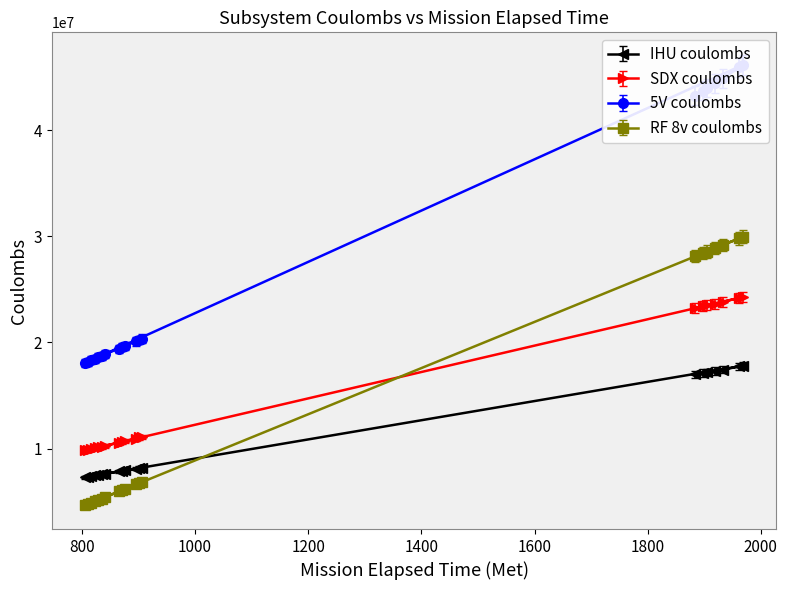

What is the maximum value for RF 8v coulombs?

29973300